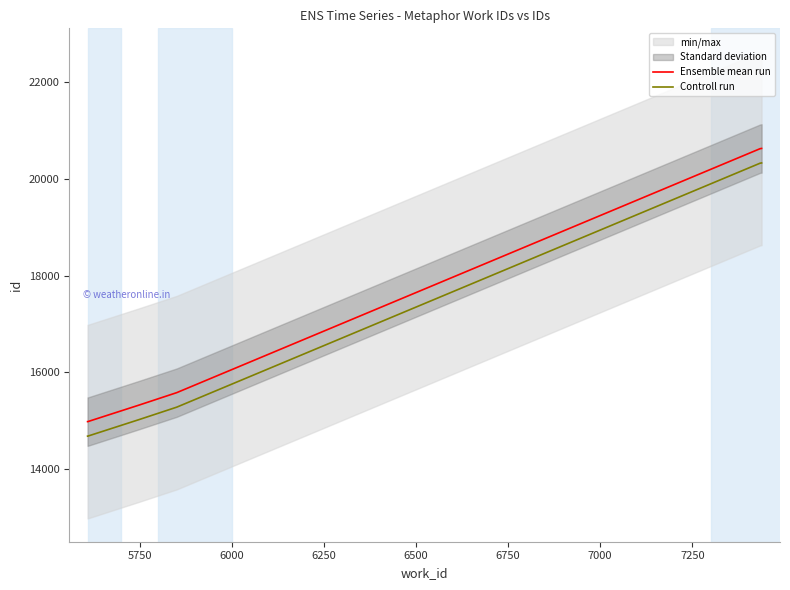

What is the maximum value for Ensemble mean run?

20630